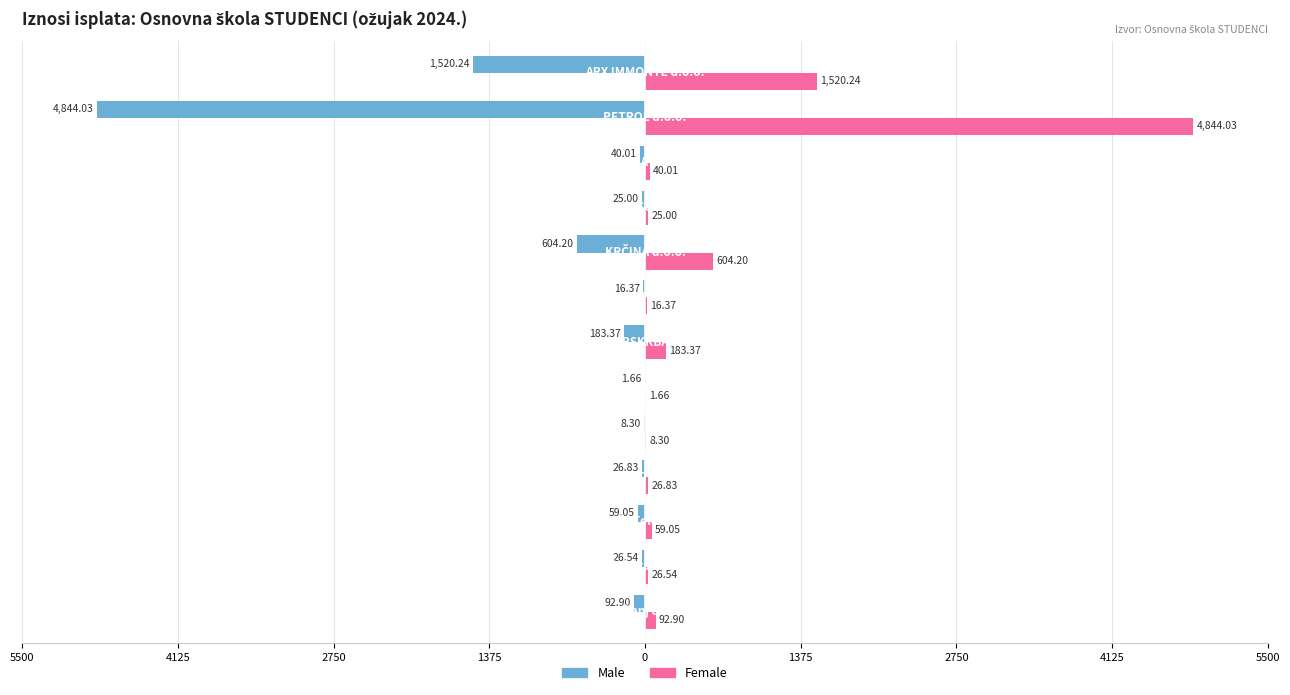

What are all the series names shown in the legend?

Male, Female